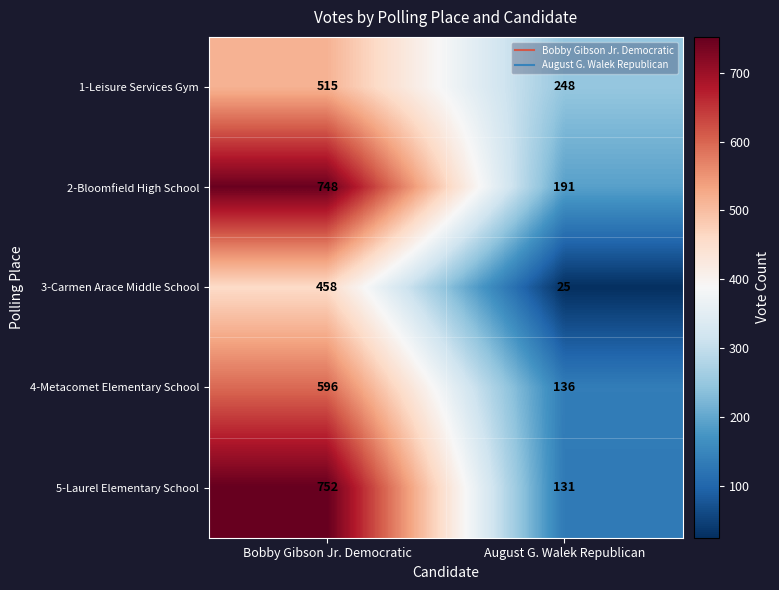

How many values in the 4-Metacomet Elementary School series are below 596?

1